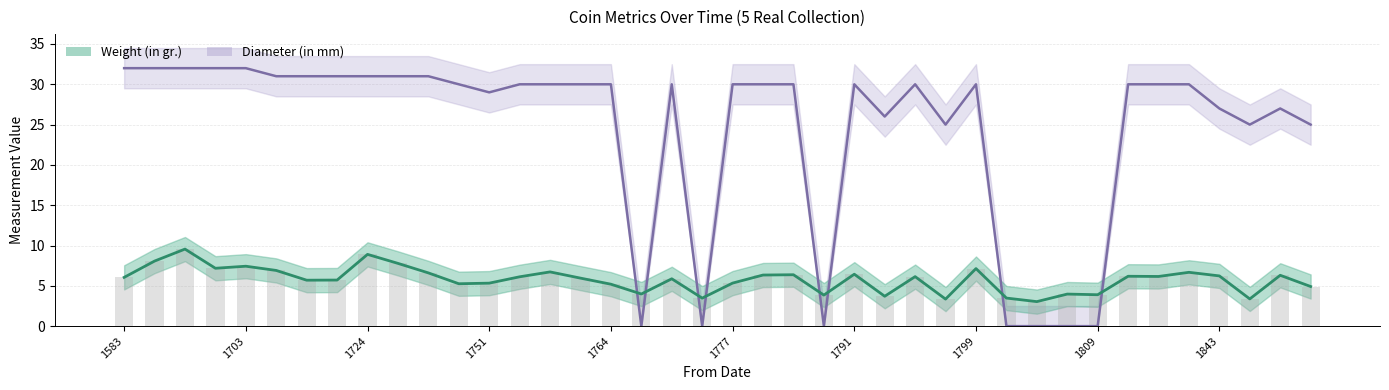

Does the chart contain stacked bars?

No